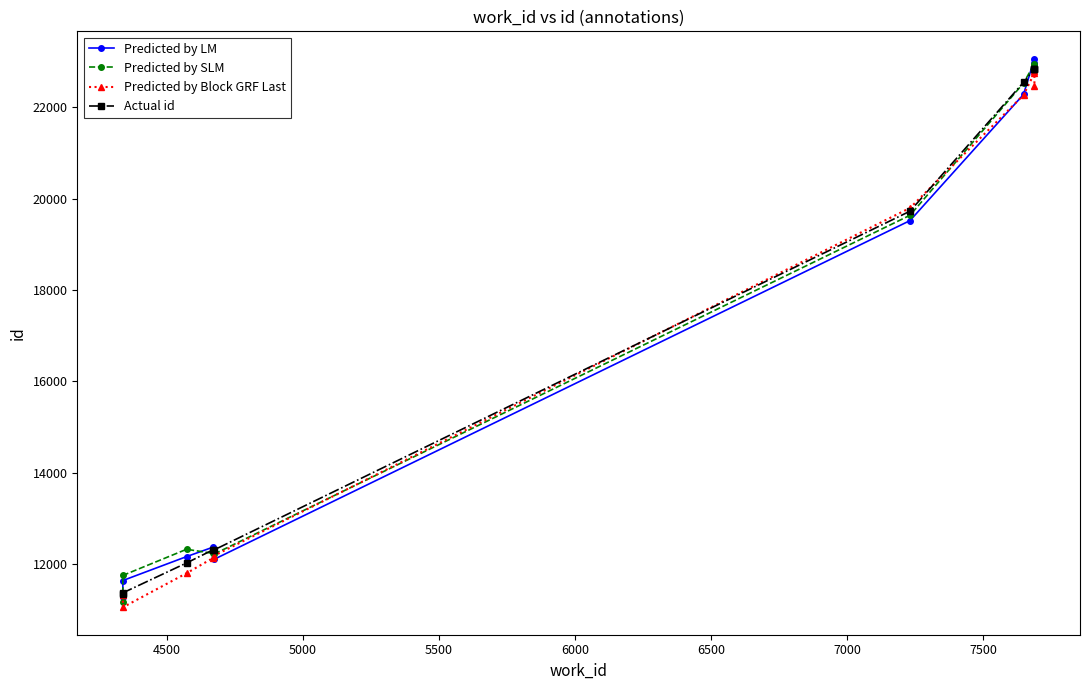

What is the sum of all Predicted by SLM values?

170531.6